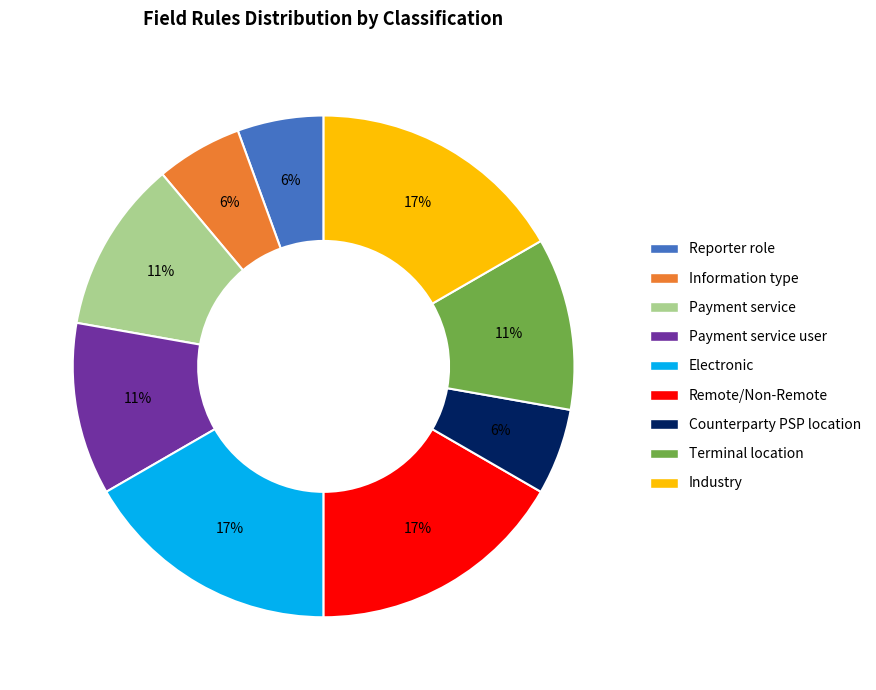

To the nearest percent, what is the average slice percentage?

11%